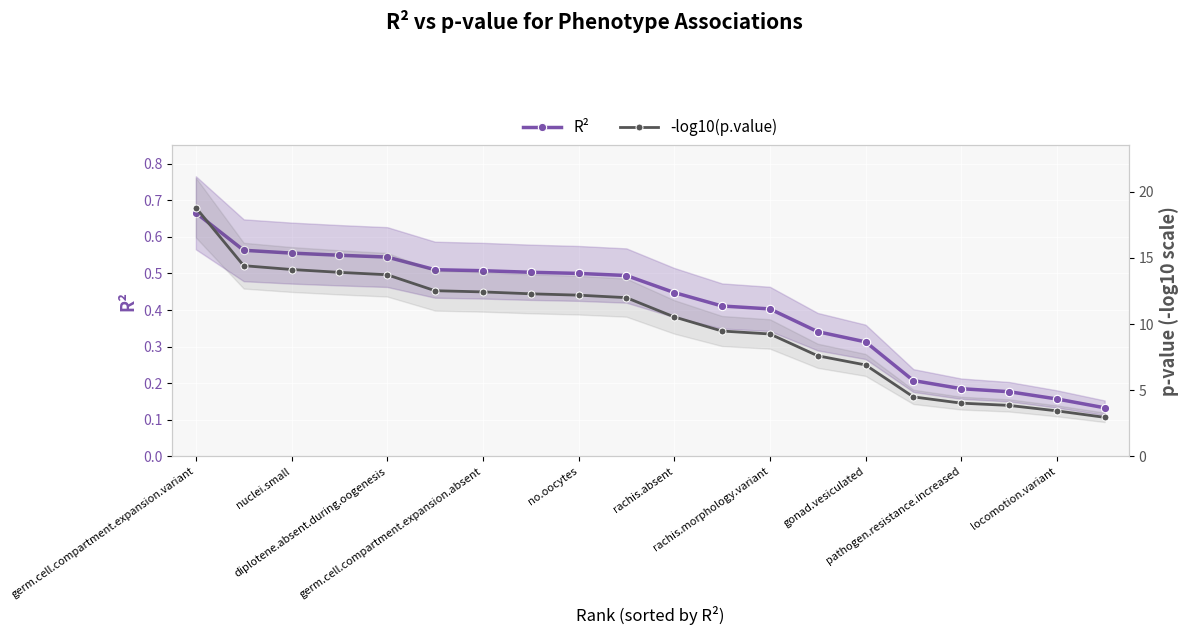

How many lines are shown in the chart?

2